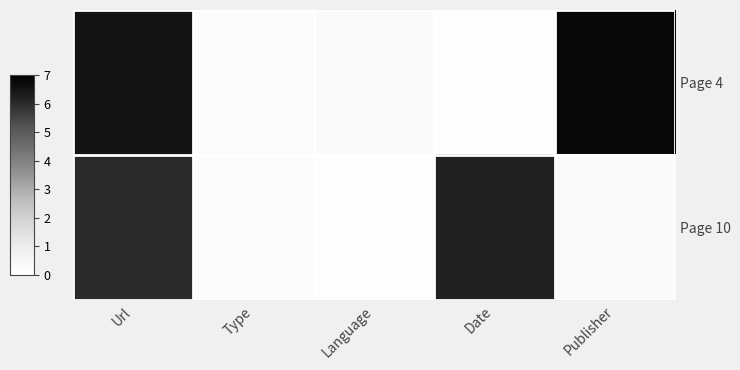

What is the spread (max minus min) of values at Url?

0.5